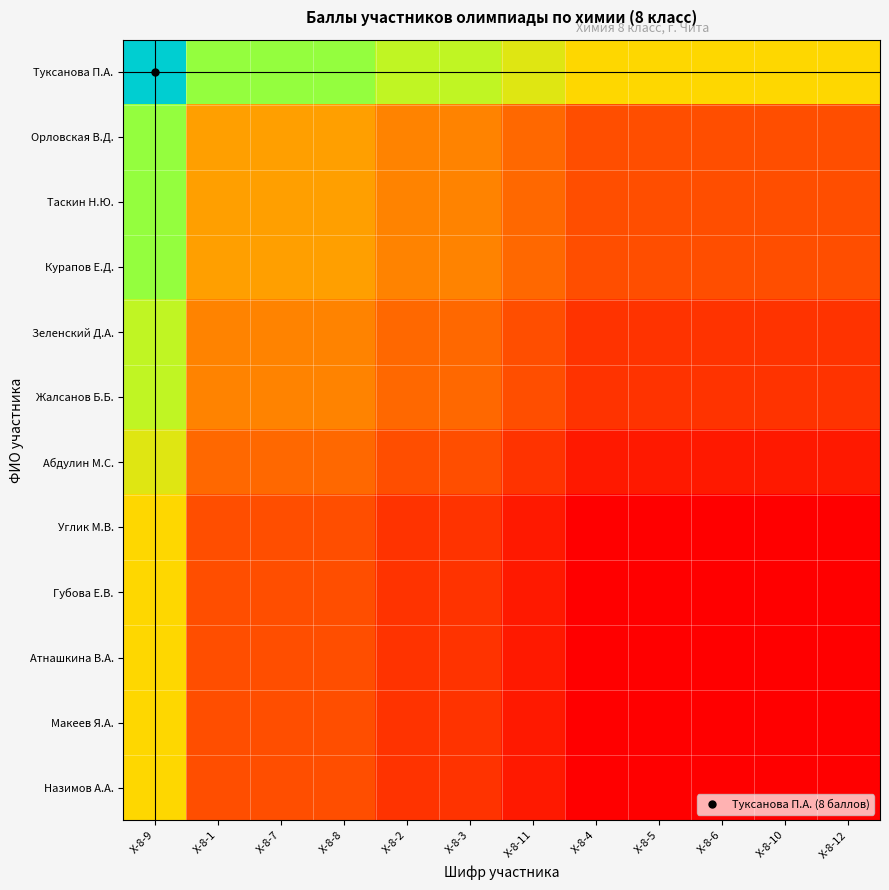

What is the total value across all series at Х-8-11?

17.0